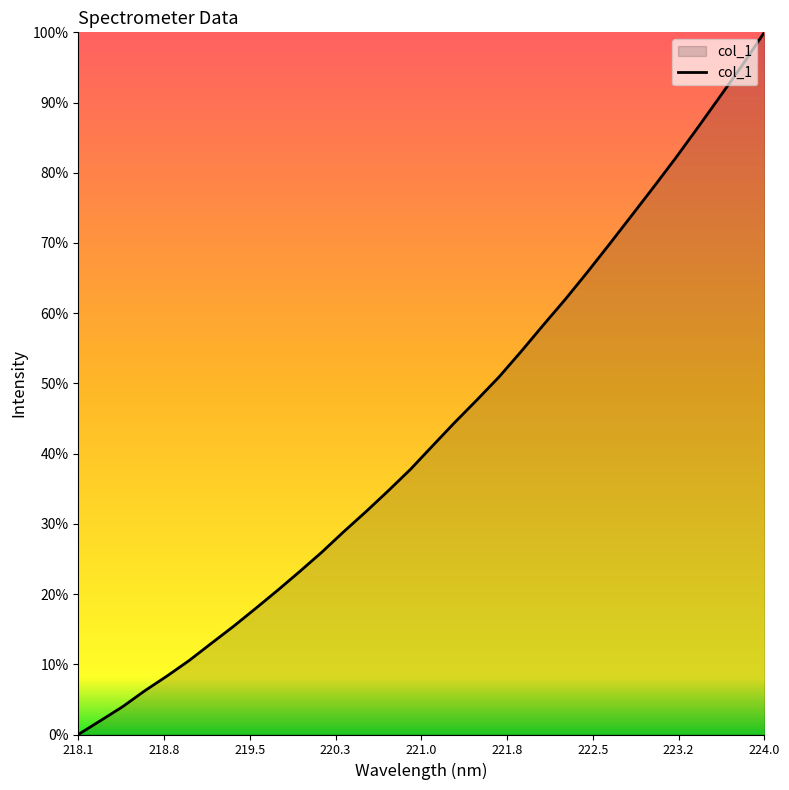

True or false: there are more than 0 points higher than both neighbors.

False